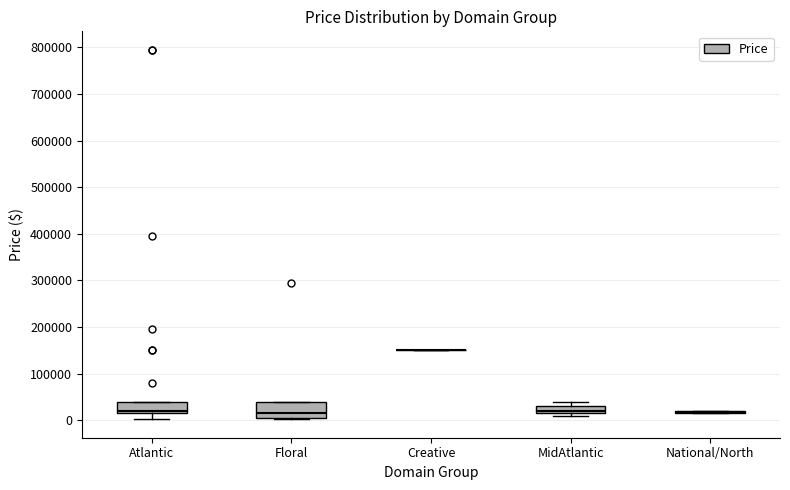

Reading left to right, transcribe this box plot: for each box, give where its median line is, the range the box spans, and where its two whiskers end, as read against the y-axis. The values are not printed on the chart, so give them approximately, as read against the axis.

Atlantic: median 20000, box 10000 to 40000, whiskers 0 to 40000
Floral: median 10000, box 0 to 40000, whiskers 0 to 40000
Creative: box collapsed to a line at 150000, whiskers 150000 to 150000
MidAtlantic: median 20000, box 10000 to 30000, whiskers 10000 (just below the box's lower edge) to 40000
National/North: box collapsed to a line at 20000, whiskers 10000 to 20000